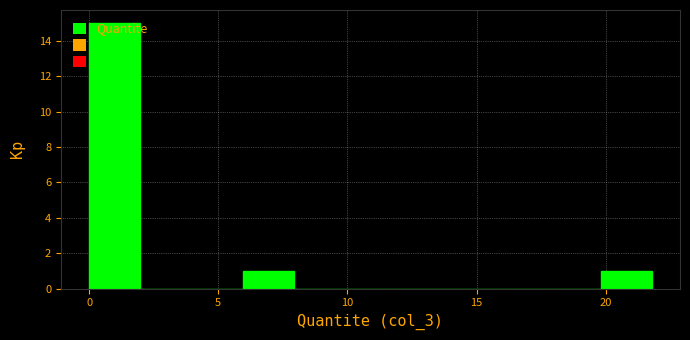

Around what value on the x-axis is the tallest bar? Give the approximate position of its centre, as read against the axis.

1.0